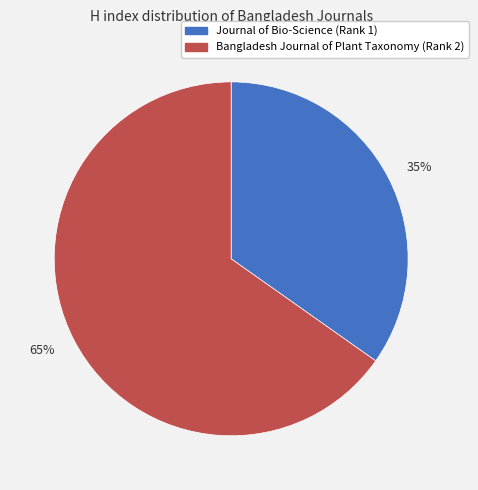

To the nearest percent, what is the combined percentage of 35% and 65%?

100%